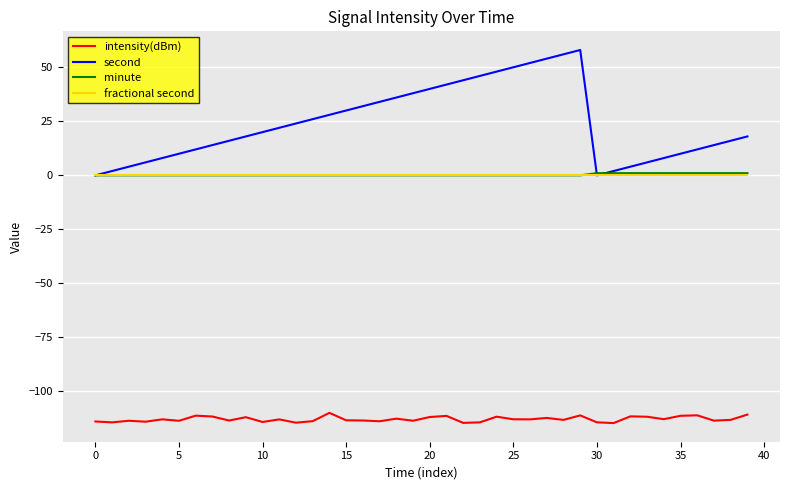

What are all the series names shown in the legend?

intensity(dBm), second, minute, fractional second